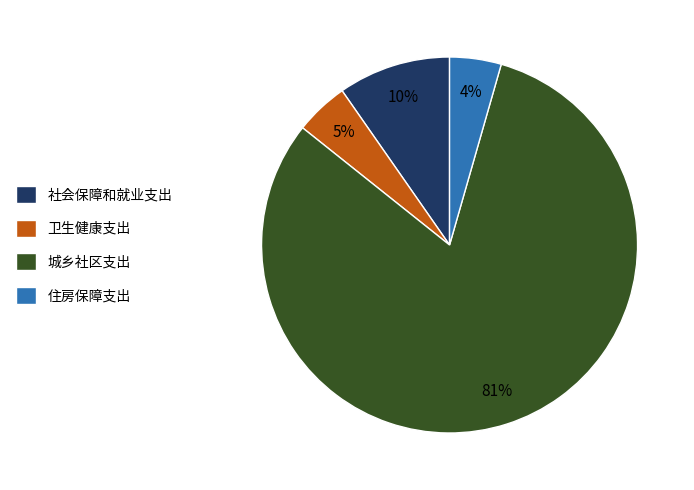

Is the sum of 住房保障支出 and 城乡社区支出 greater than half?

Yes